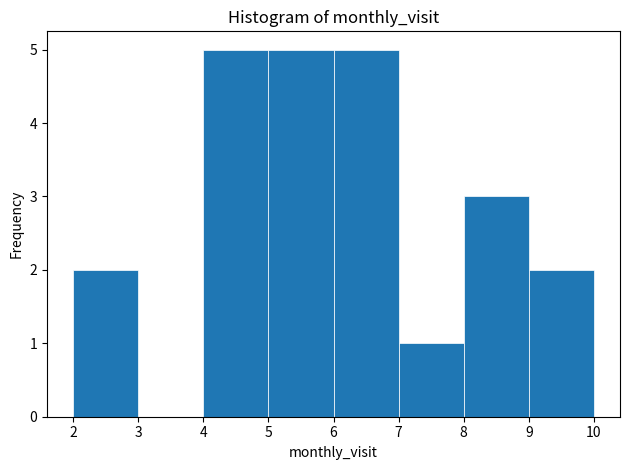

How tall is the bar that spans 7 to 8 on the x-axis? The values are not printed on the chart, so give them approximately, as read against the axis.

1